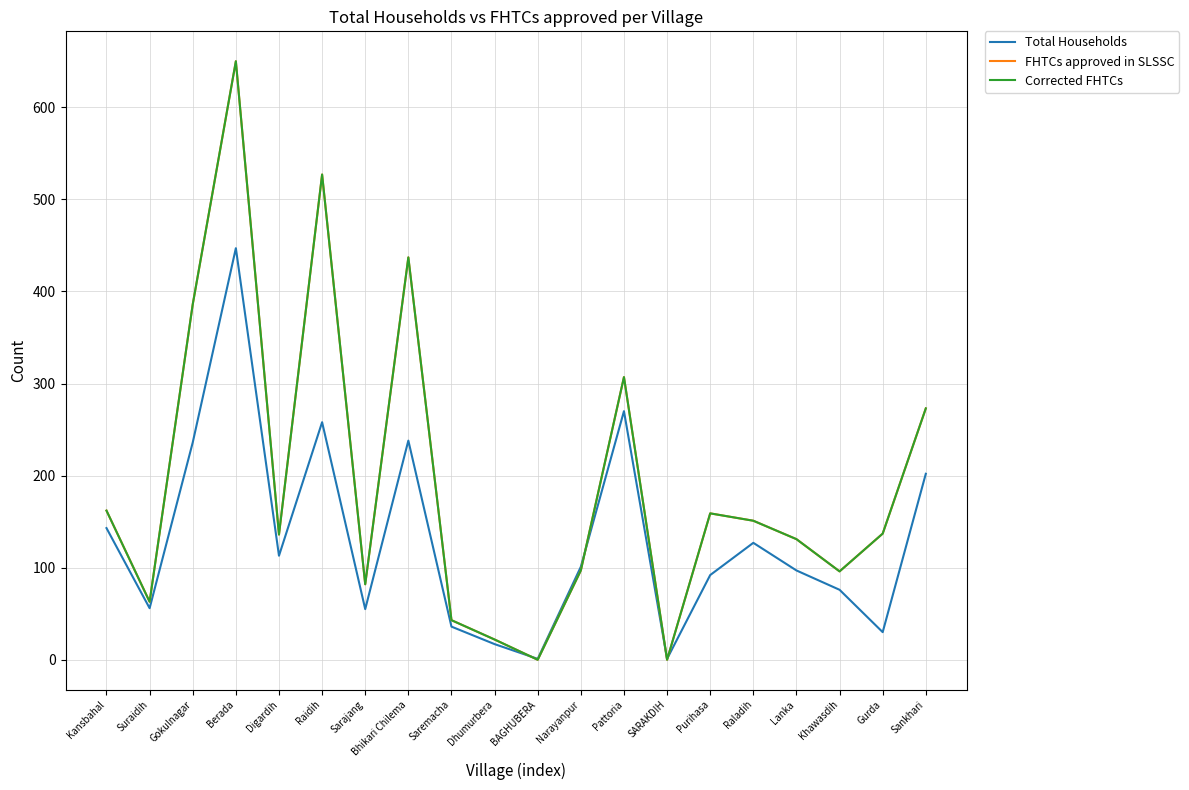

Is this an area chart (filled region under the line)?

No